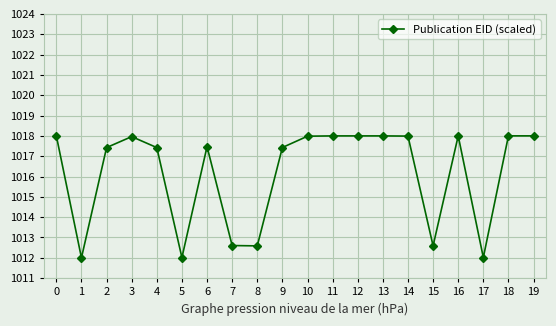

What is the change in value from 6 to 11?

+0.5